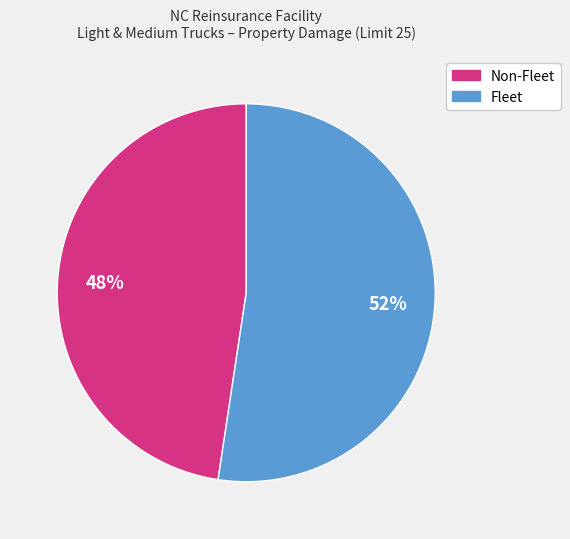

Is there a majority slice in this chart?

Yes